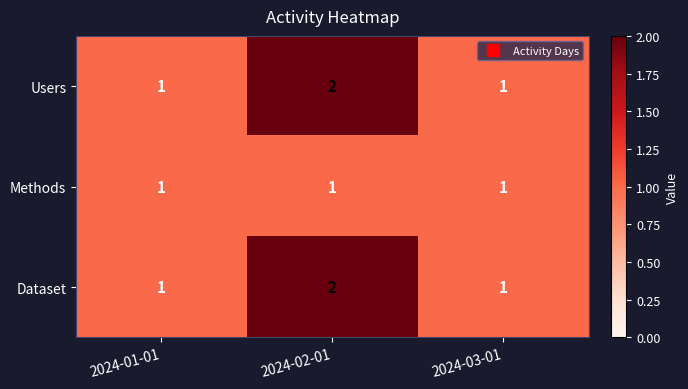

At which category is the sum across all series the highest?

2024-02-01